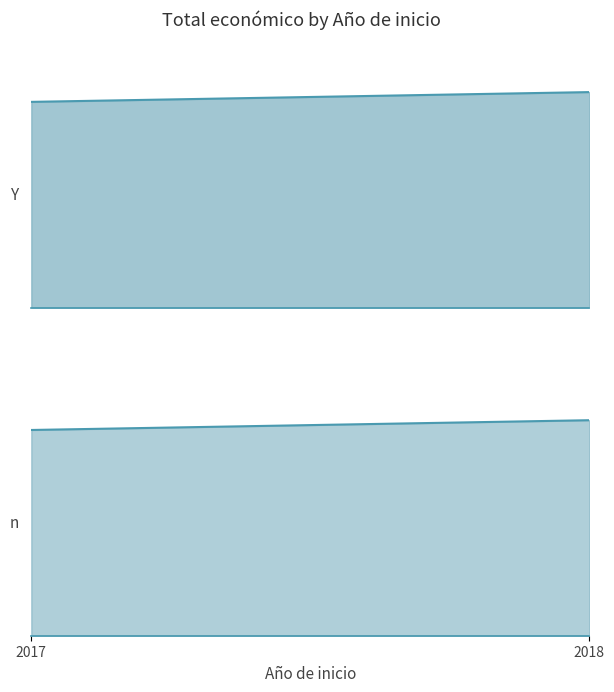

What is the difference between the maximum and minimum values?

2193020